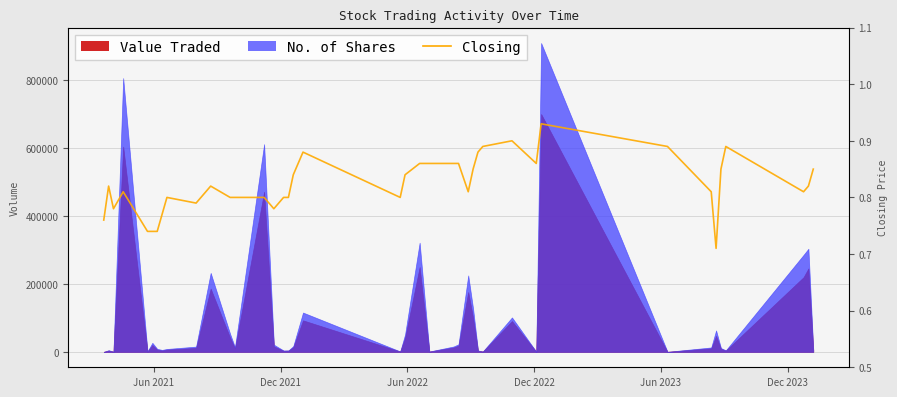

How many lines are shown in the chart?

1